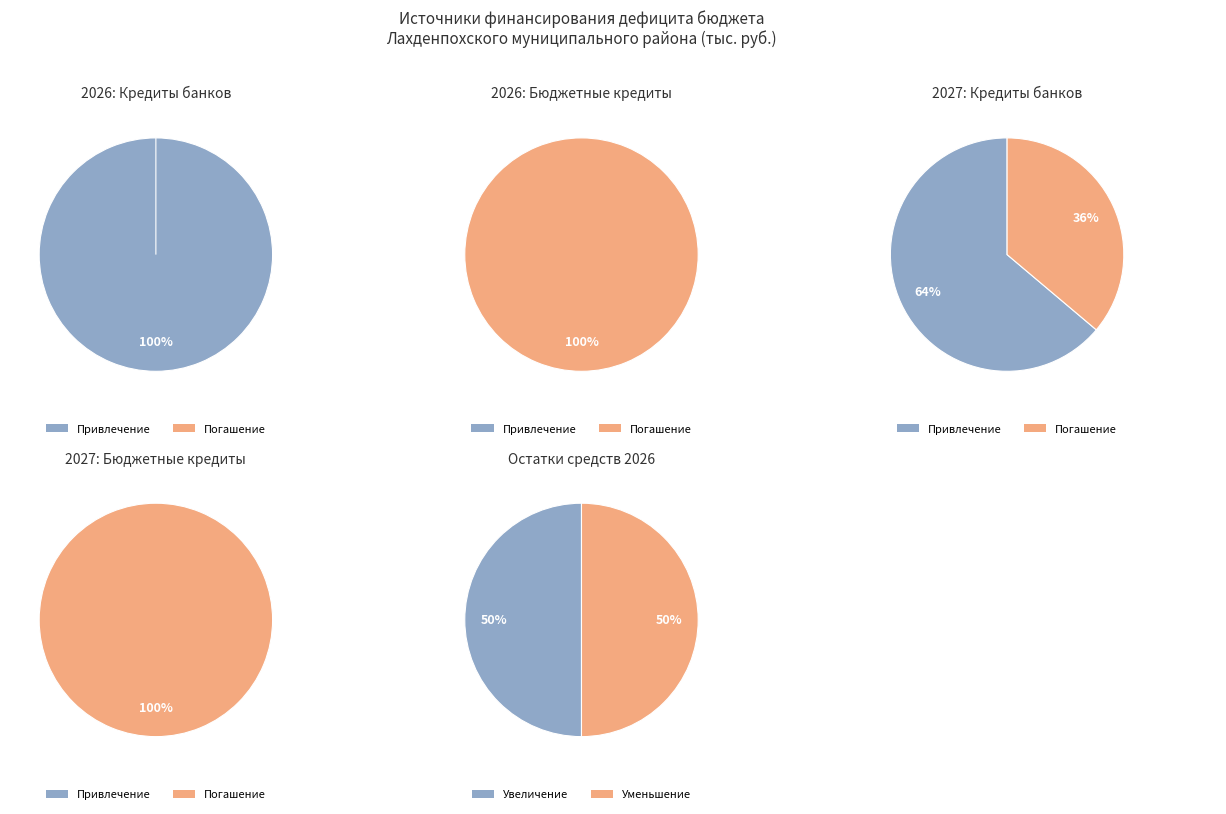

Between Увеличение остатков средств and Привлечение бюджетных кредитов, which is larger?

Увеличение остатков средств